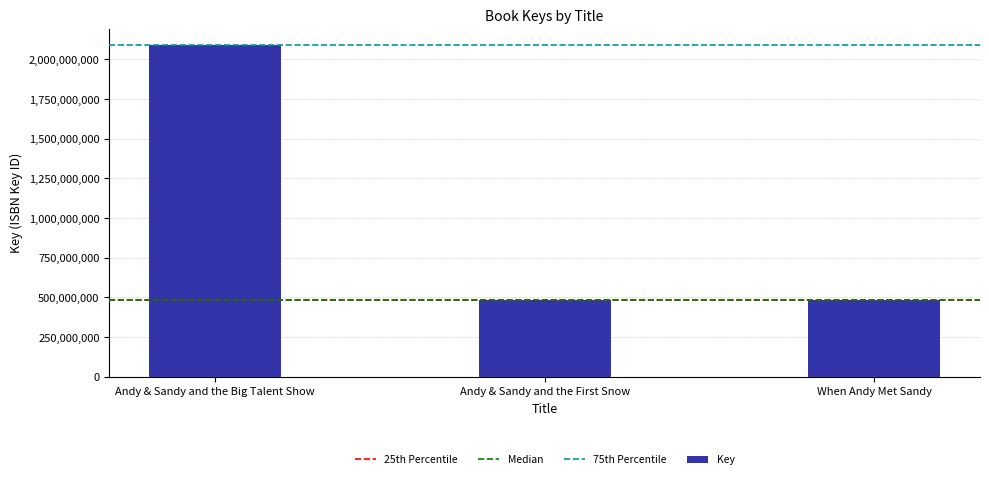

What is the label of the 1st bar from the right?

When Andy Met Sandy